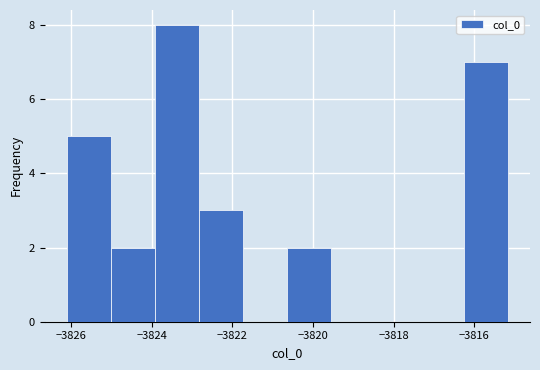

What is the height of the bar covering -3824.0 to -3822.8 on the x-axis? Neither the bar edges nor the heights are printed on the chart, so give them approximately, as read against the axes.

8